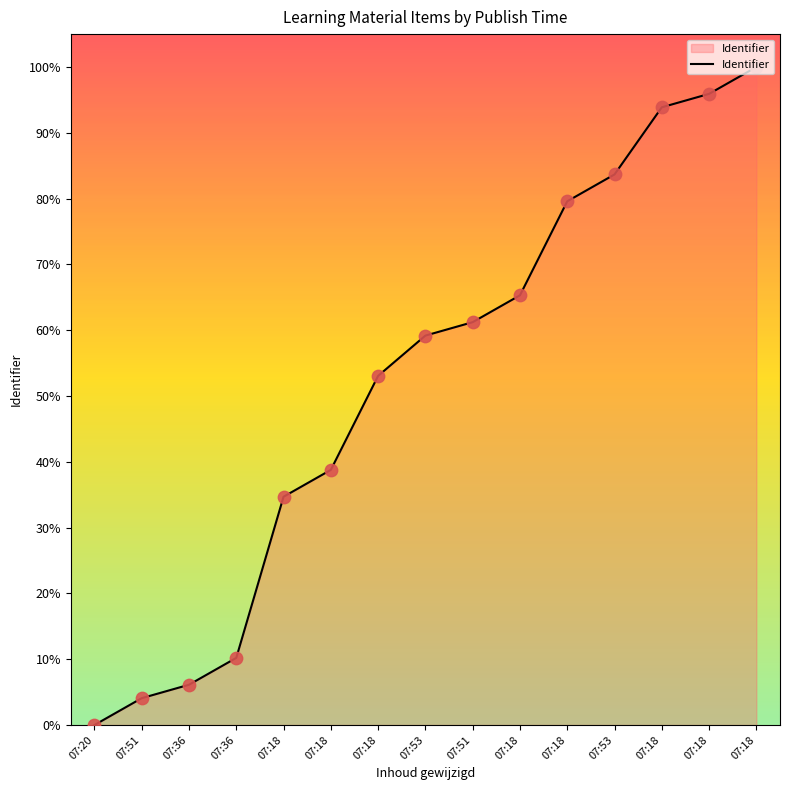

How many lines are shown in the chart?

1